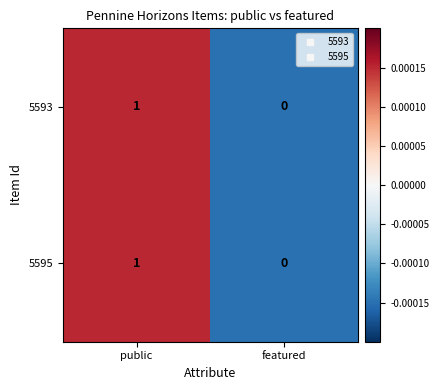

The value of 5593 at featured is 0. True or false?

True